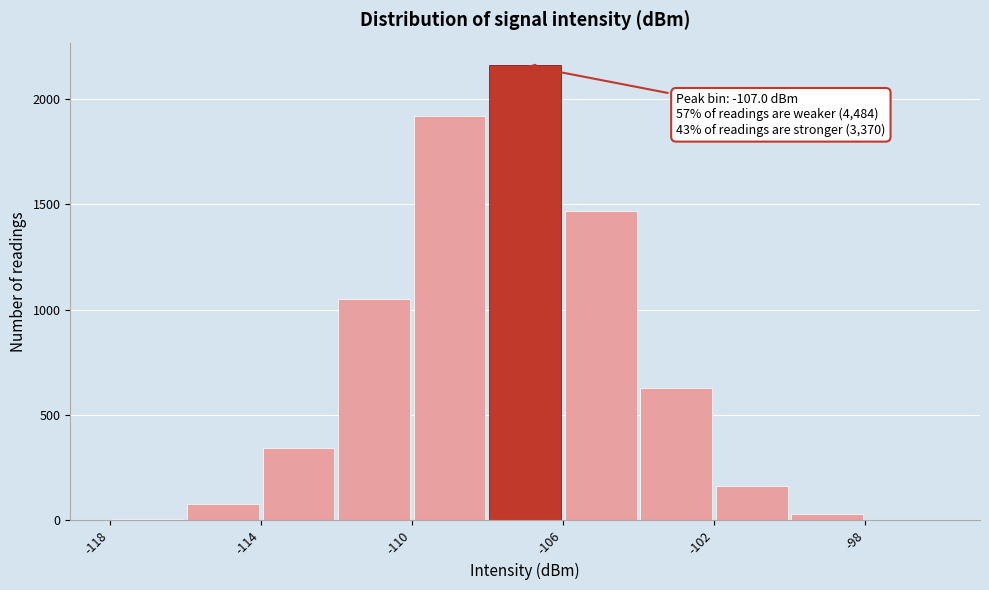

Over which range of the x-axis is the bar tallest?

-108 to -106